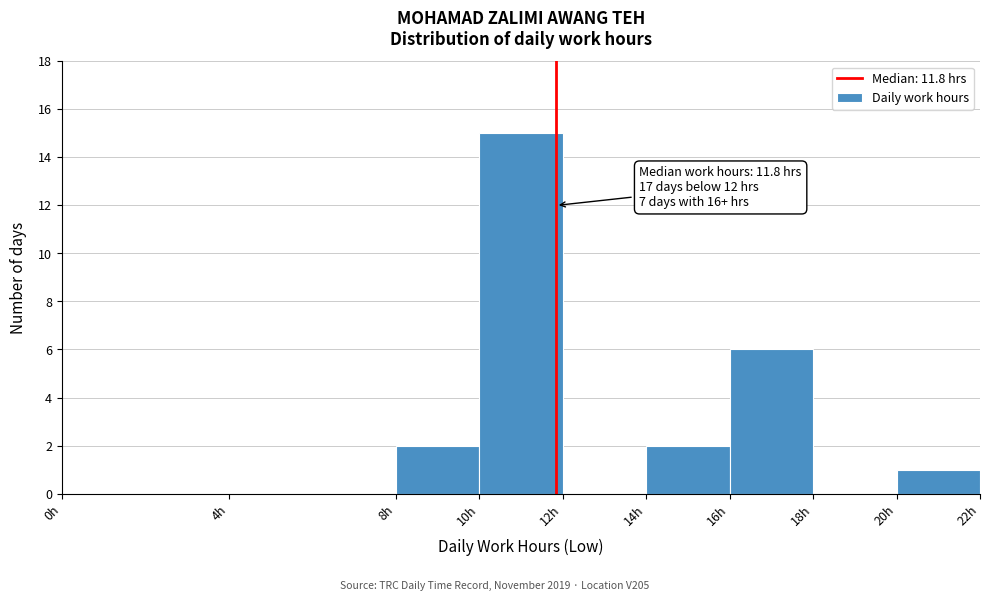

Which range on the x-axis has the tallest bar?

10 to 12